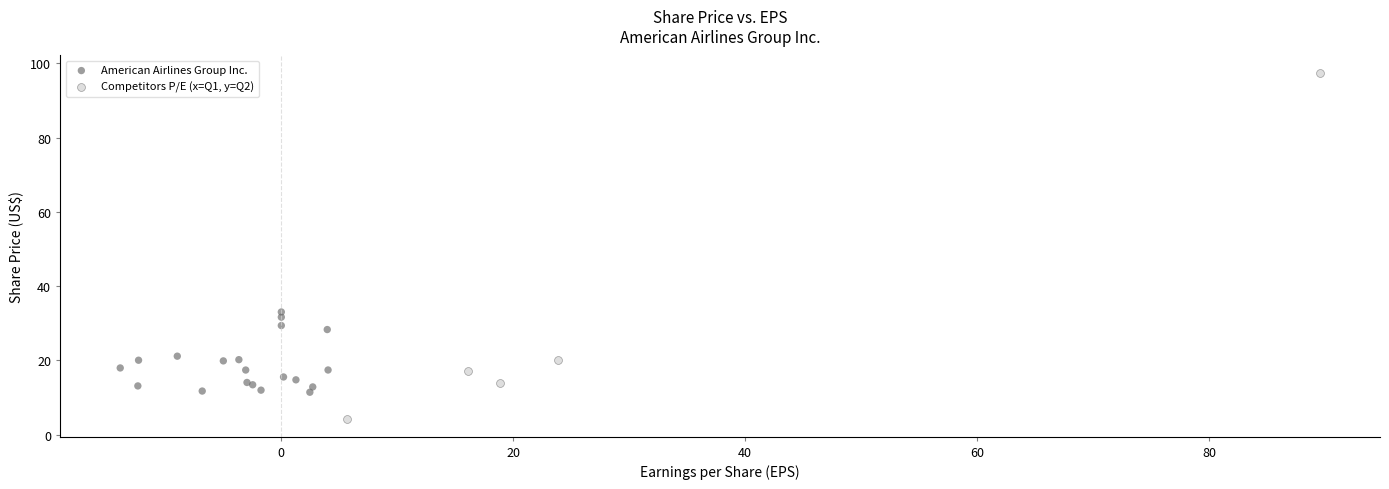

Which series has the largest Y range (max minus min)?

Competitors P/E (x=Q1, y=Q2)